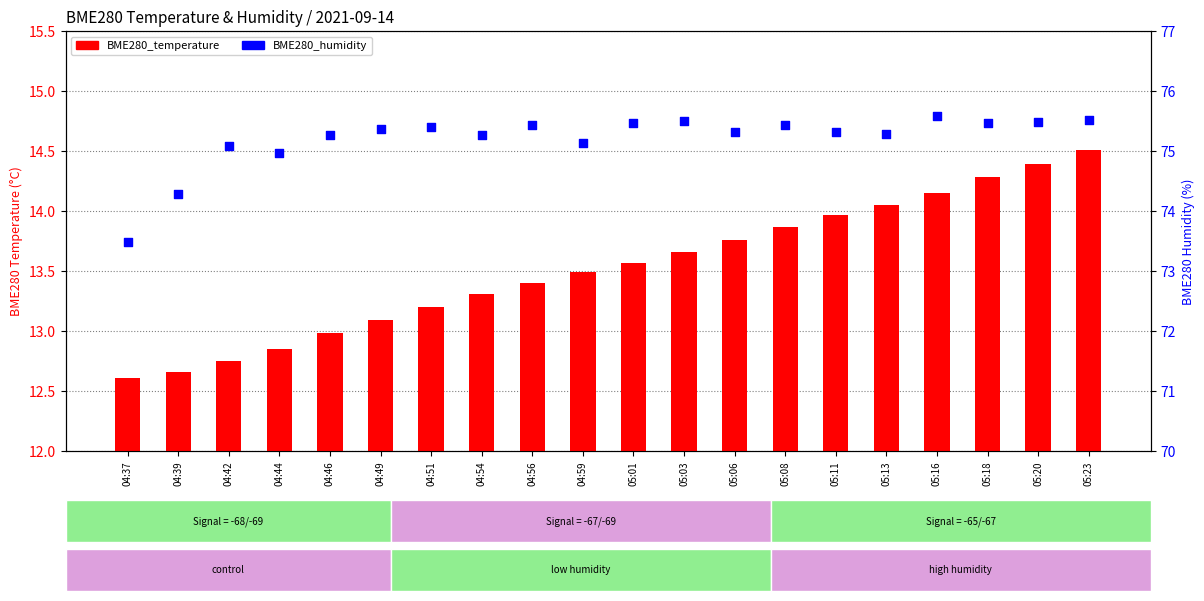

Is the value of BME280_humidity at 05:08 greater than the value of BME280_temperature at 05:03?

Yes